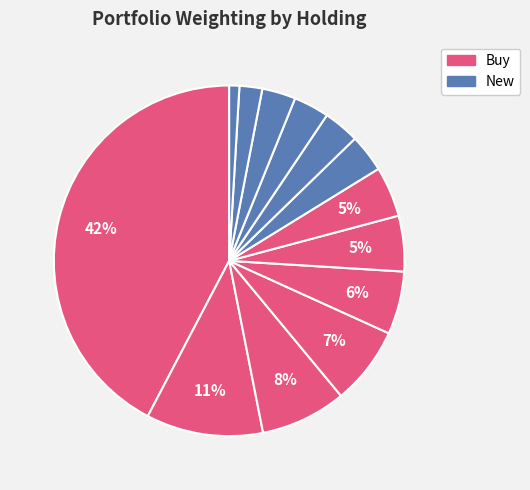

Count the number of slices in the pie.

13